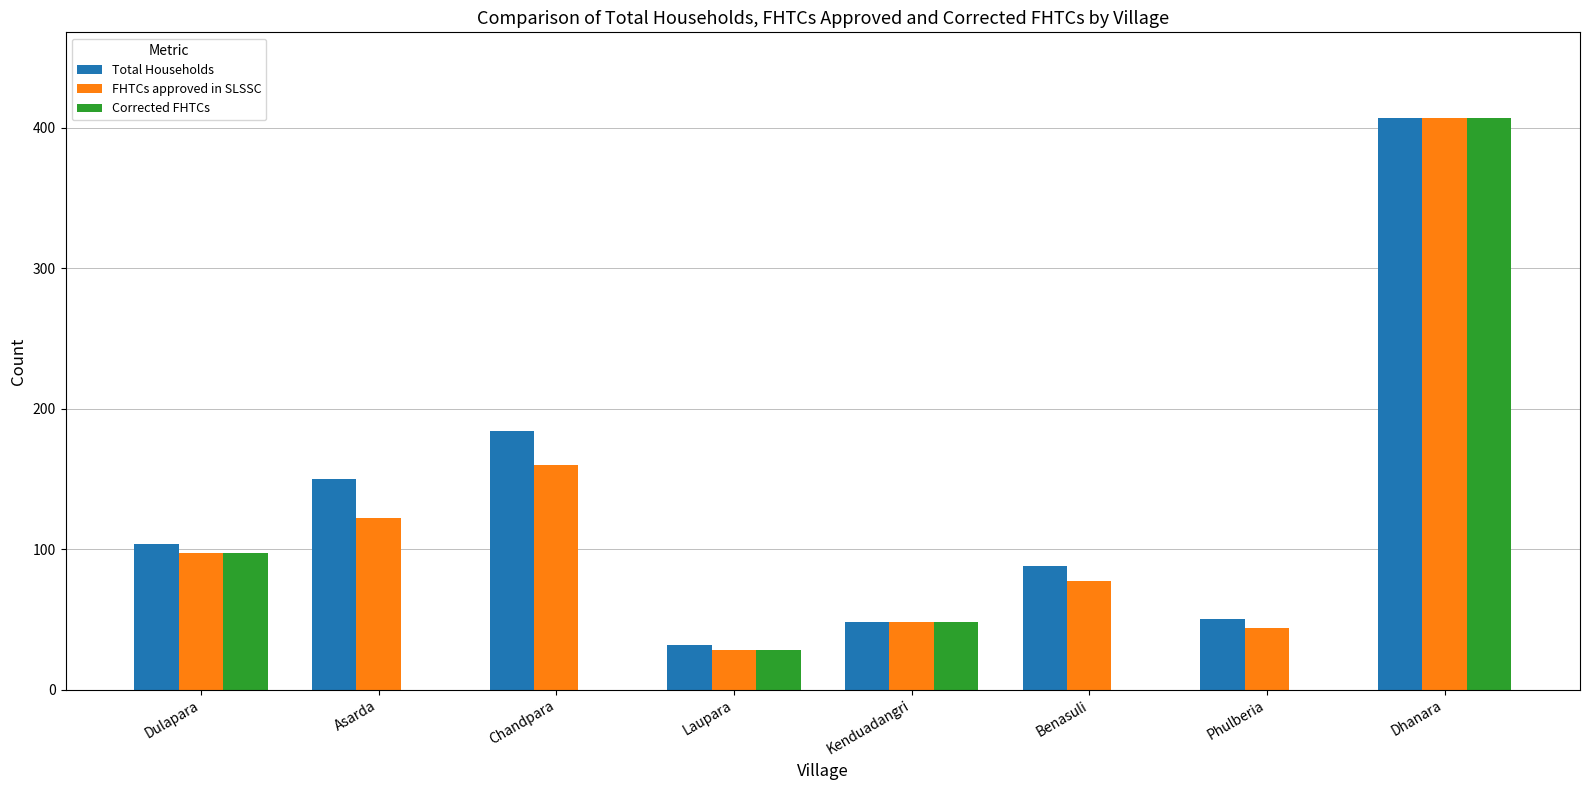

Is it true that Total Households equals 118 at Benasuli?

False